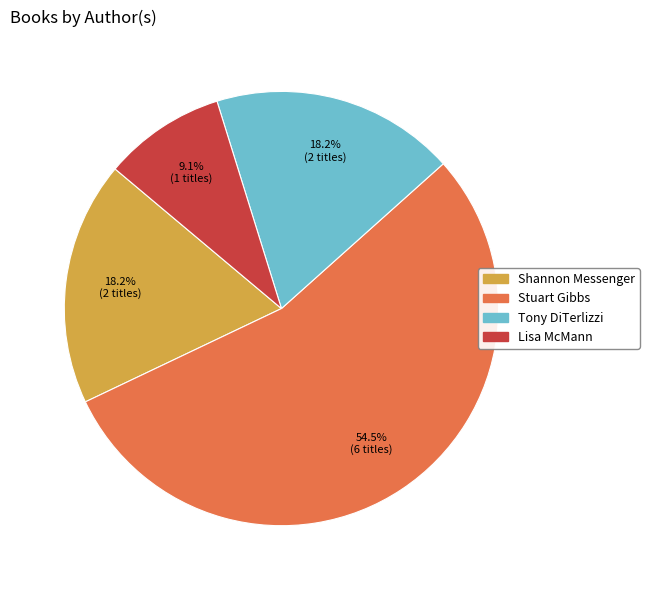

What is the ratio of the value at Tony DiTerlizzi to the value at Shannon Messenger?

1.0